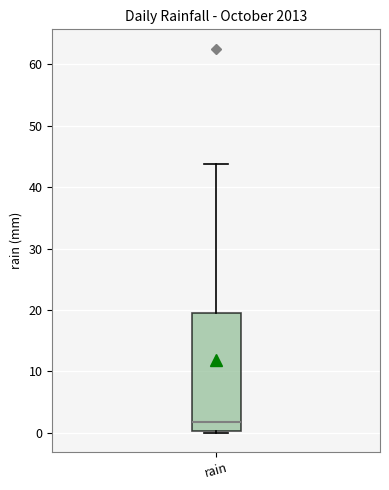

Where is the lower edge of the box for rain on the y-axis? The values are not printed on the chart, so give them approximately, as read against the axis.

0